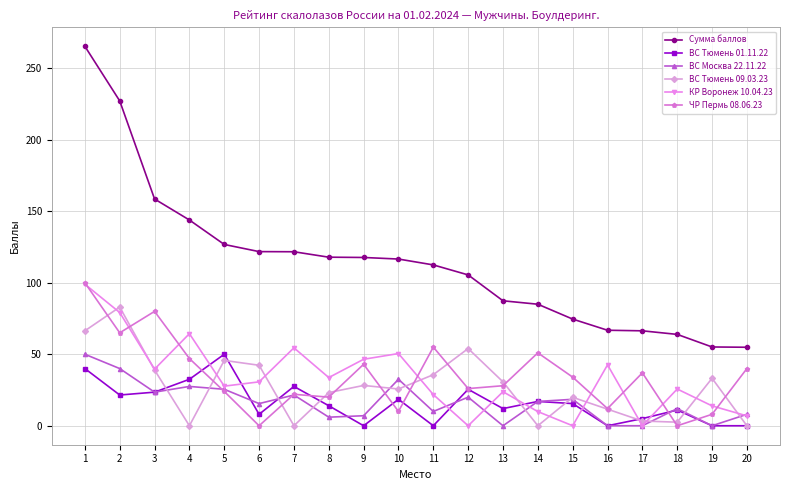

Does the chart have visible grid lines?

Yes